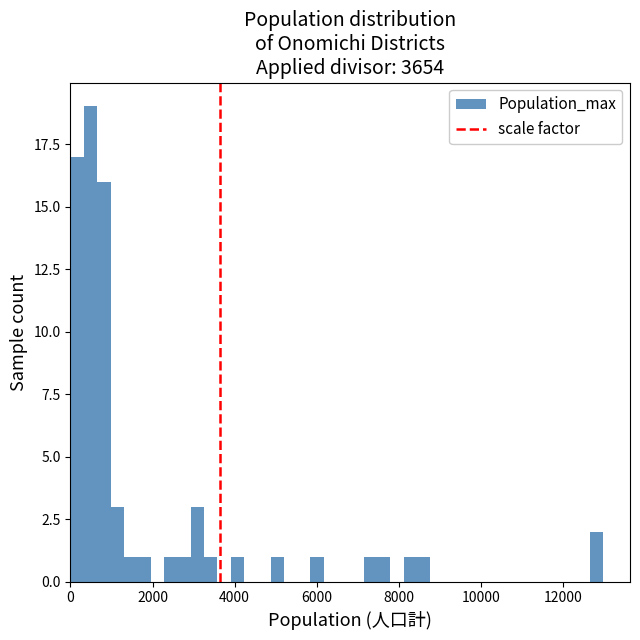

Around what value on the x-axis is the tallest bar? Give the approximate position of its centre, as read against the axis.

400